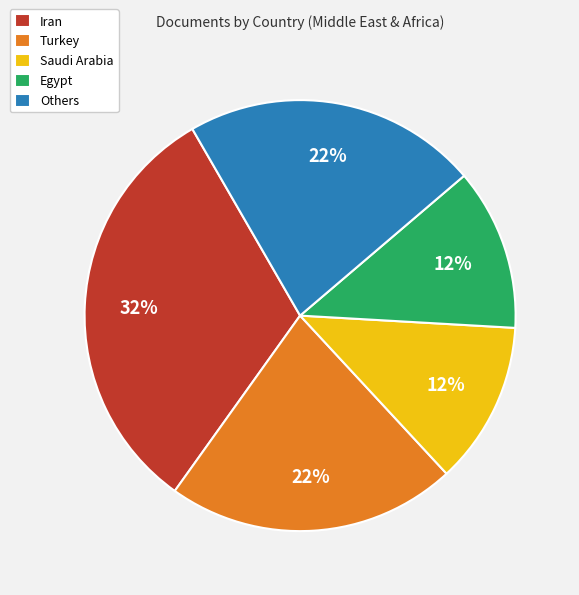

To the nearest percent, what portion does Iran represent?

32%